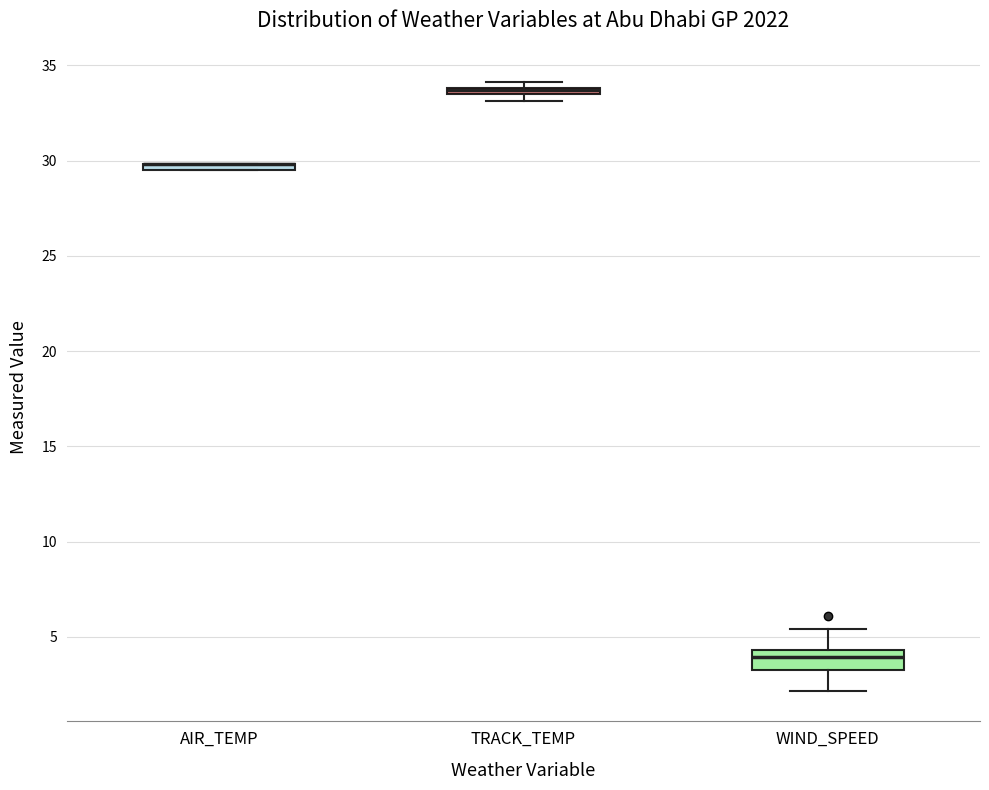

Where is the upper edge of the box for TRACK_TEMP on the y-axis? The values are not printed on the chart, so give them approximately, as read against the axis.

34.0